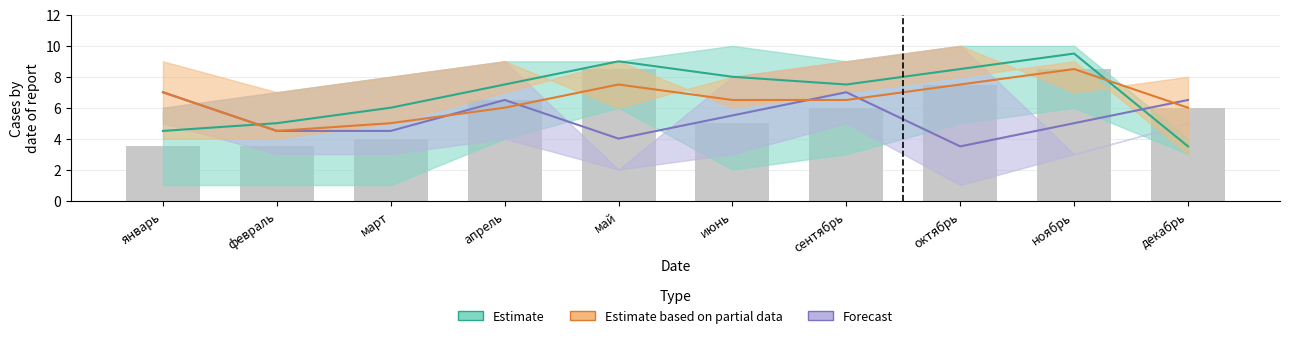

What is the sum of the Estimate values at январь and февраль?

9.5